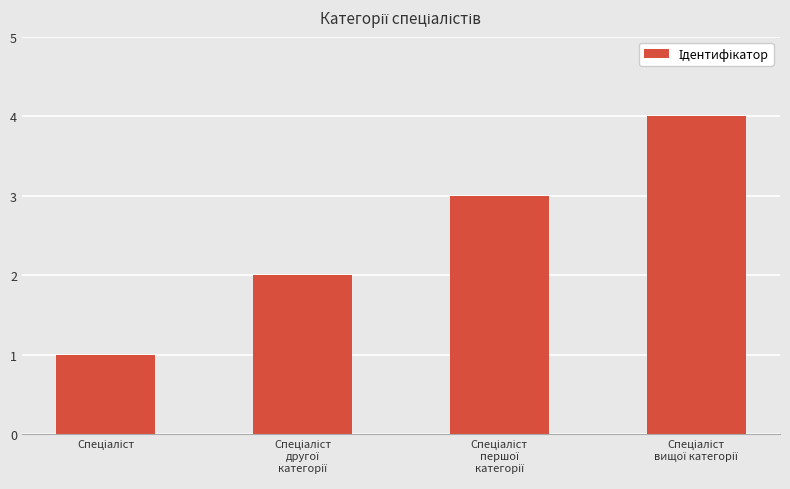

What is the minimum value shown in the chart?

1